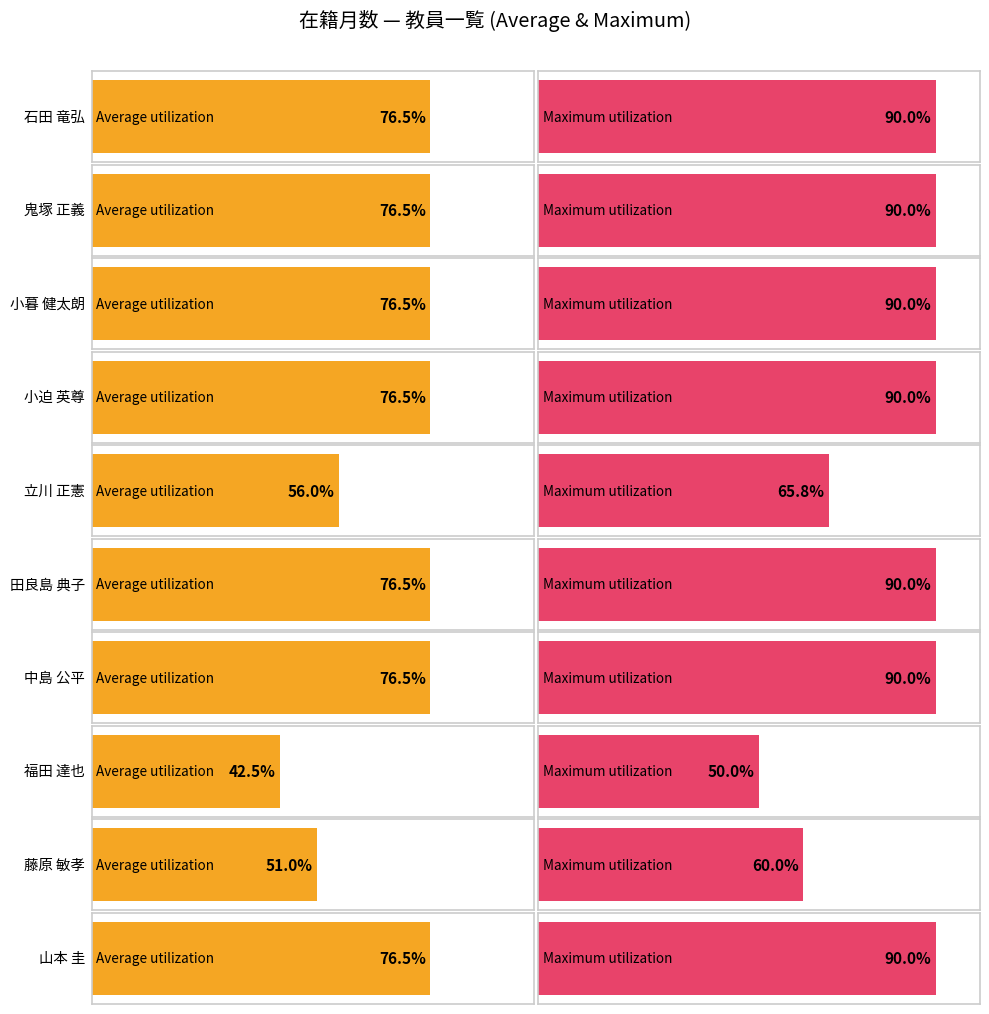

Which category has the highest value across all series?

石田 竜弘